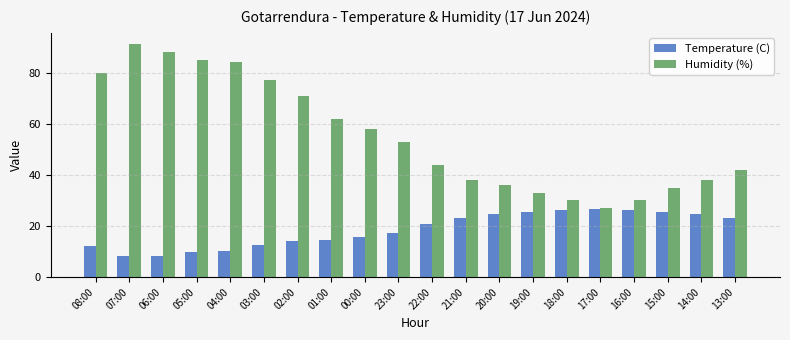

Rank the series by their average value, from lowest to highest.

Temperature (C), Humidity (%)